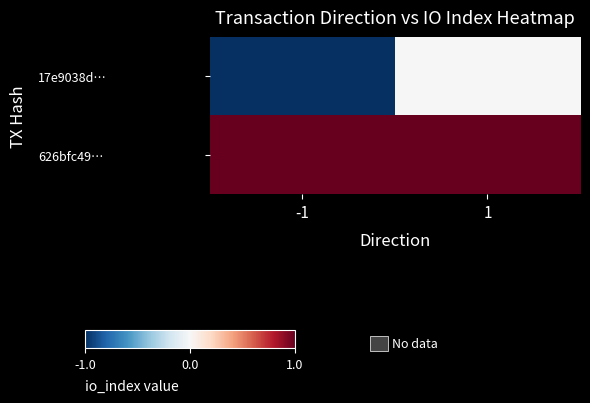

What is the difference between the highest and lowest values at 1?

0.5